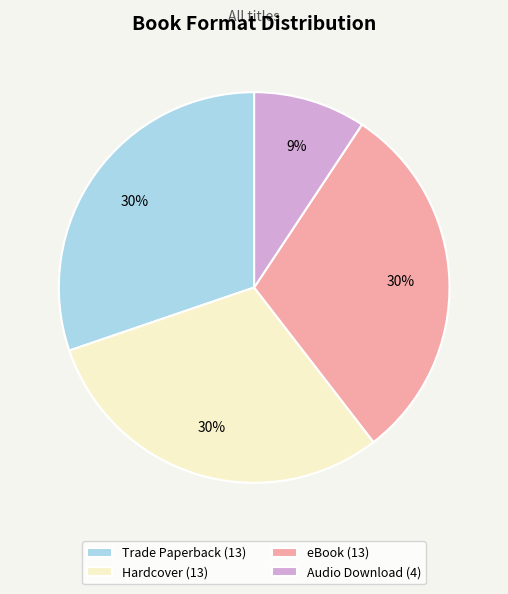

Is the sum of eBook (13) and Audio Download (4) greater than half?

No